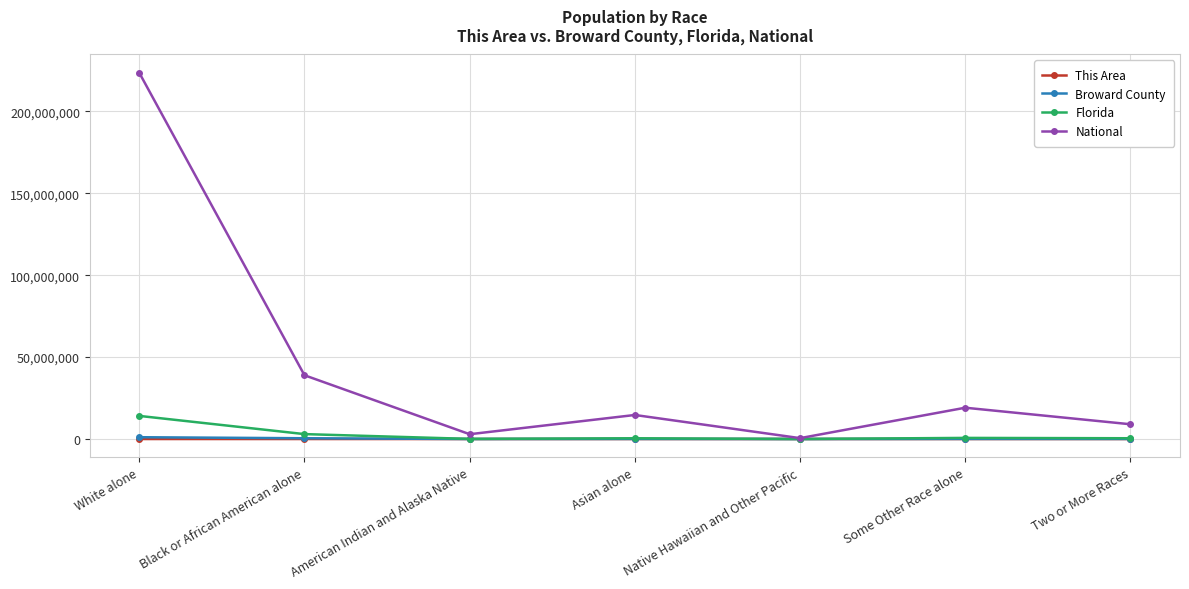

At which category does the chart reach its peak across all series?

White alone